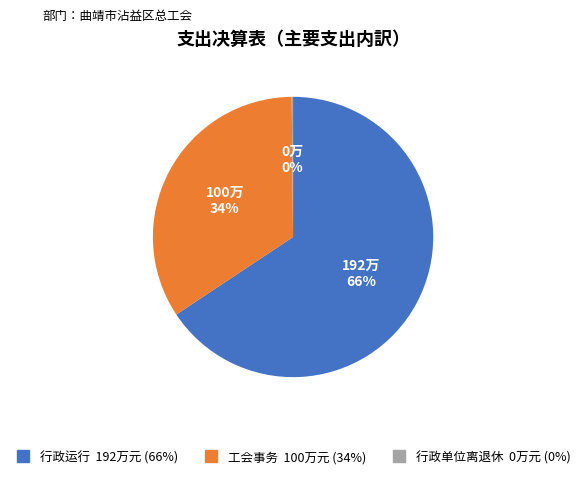

Is it true that 行政运行 is 72% of the pie?

False